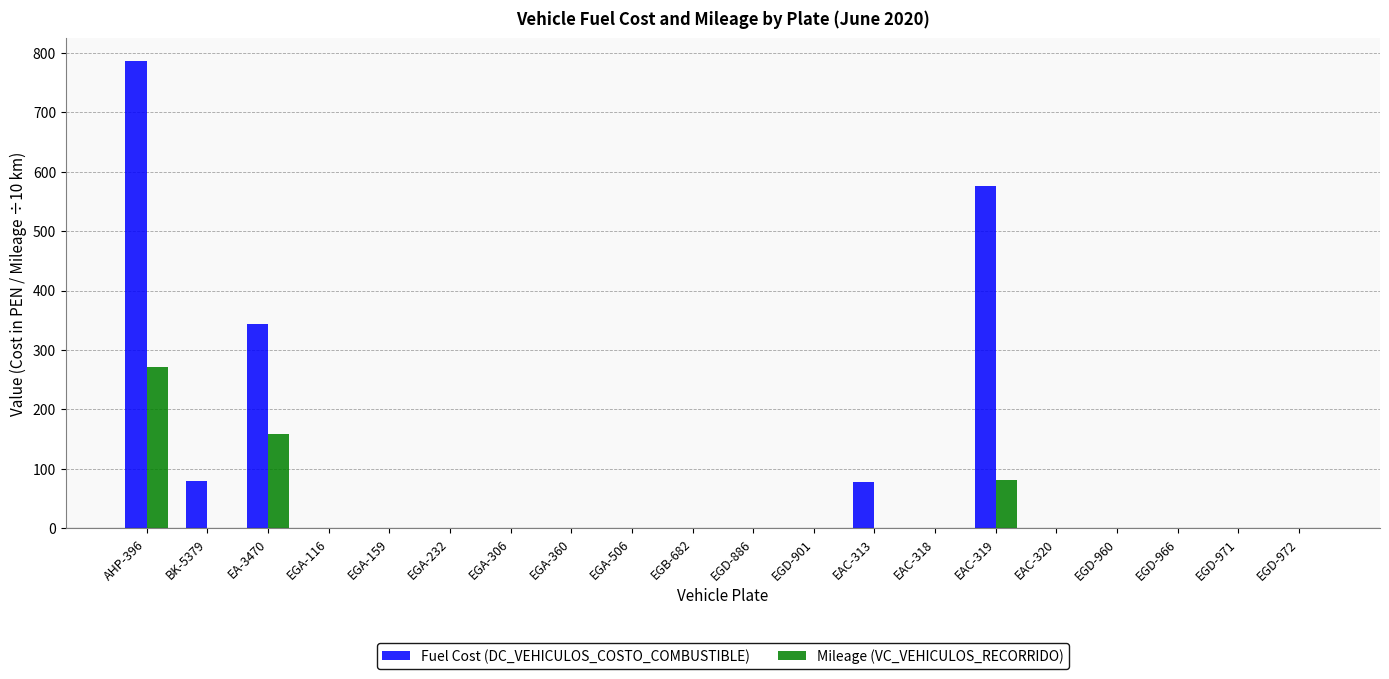

How many data points does each series have?

20